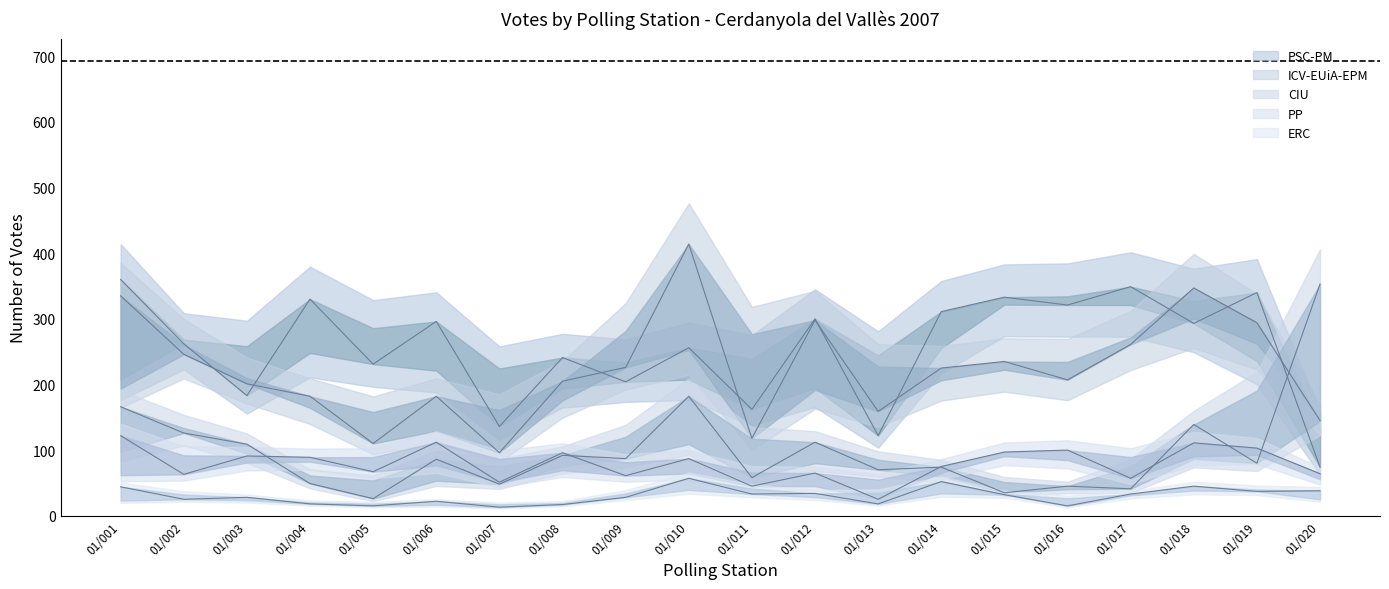

What is the average value of the ICV-EUiA-EPM series?

224